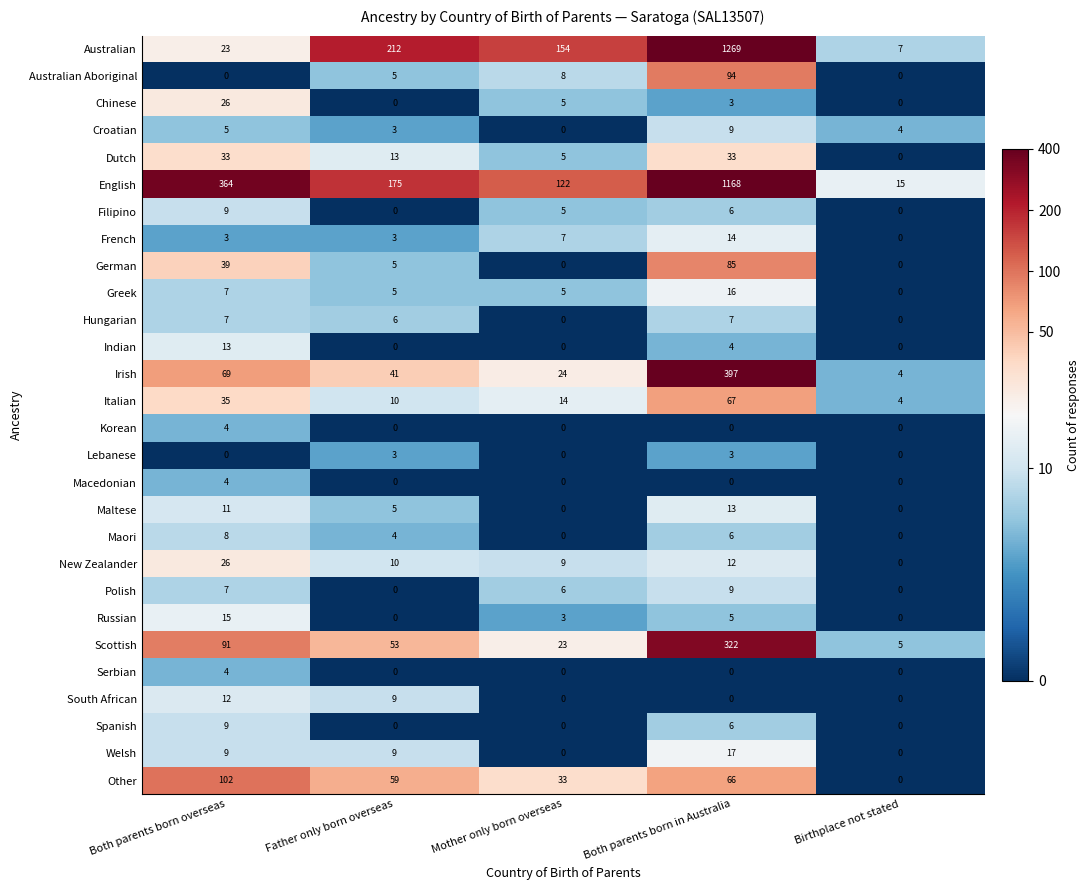

The Hungarian series shows 0 at Birthplace not stated. True or false?

True